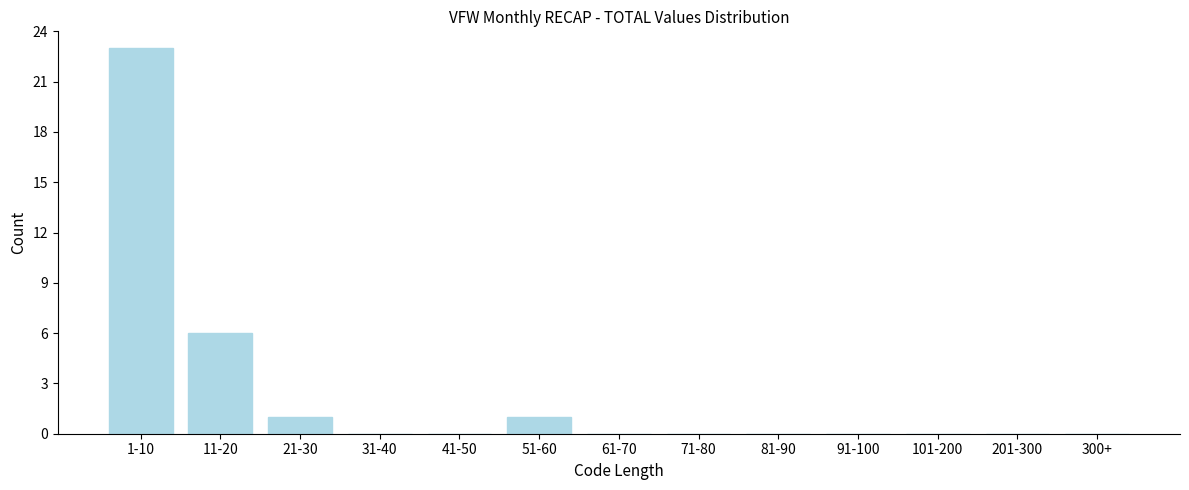

Reading right to left, extract all data points from this chart.

300+=0	201-300=0	101-200=0	91-100=0	81-90=0	71-80=0	61-70=0	51-60=1	41-50=0	31-40=0	21-30=1	11-20=6	1-10=23